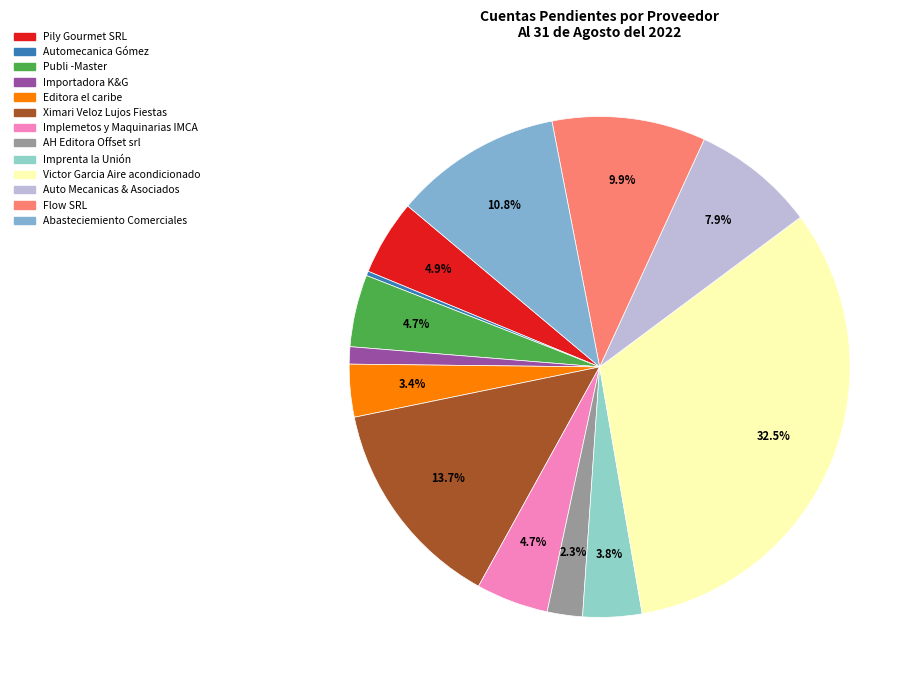

To the nearest percent, what is the difference between the Importadora K&G and Auto Mecanicas & Asociados slice percentages?

7%